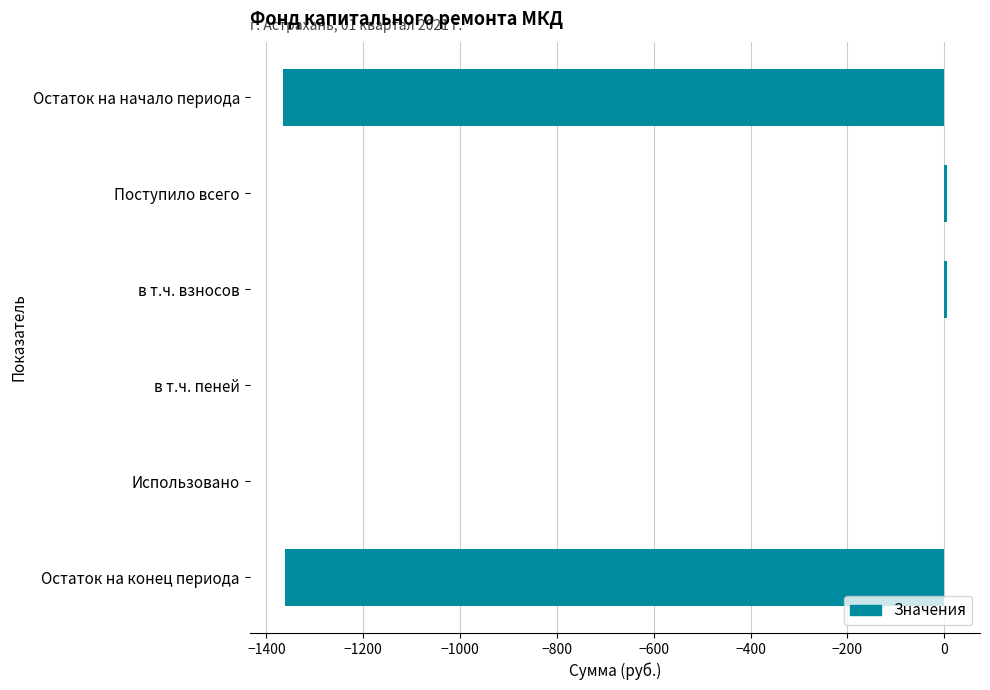

Between Остаток на начало периода and в т.ч. пеней, which is larger?

в т.ч. пеней